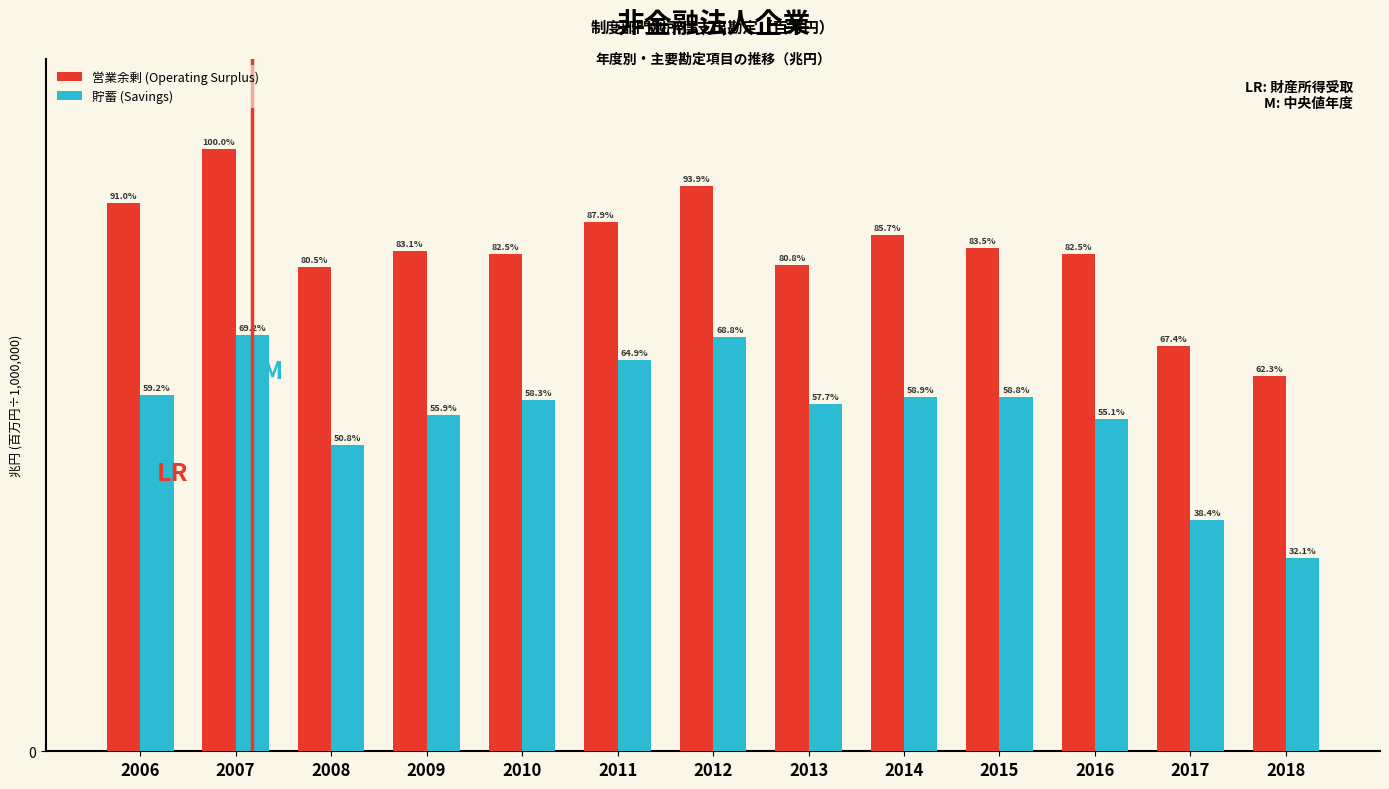

What is the sum of all 貯蓄 (Savings) values?

6.3